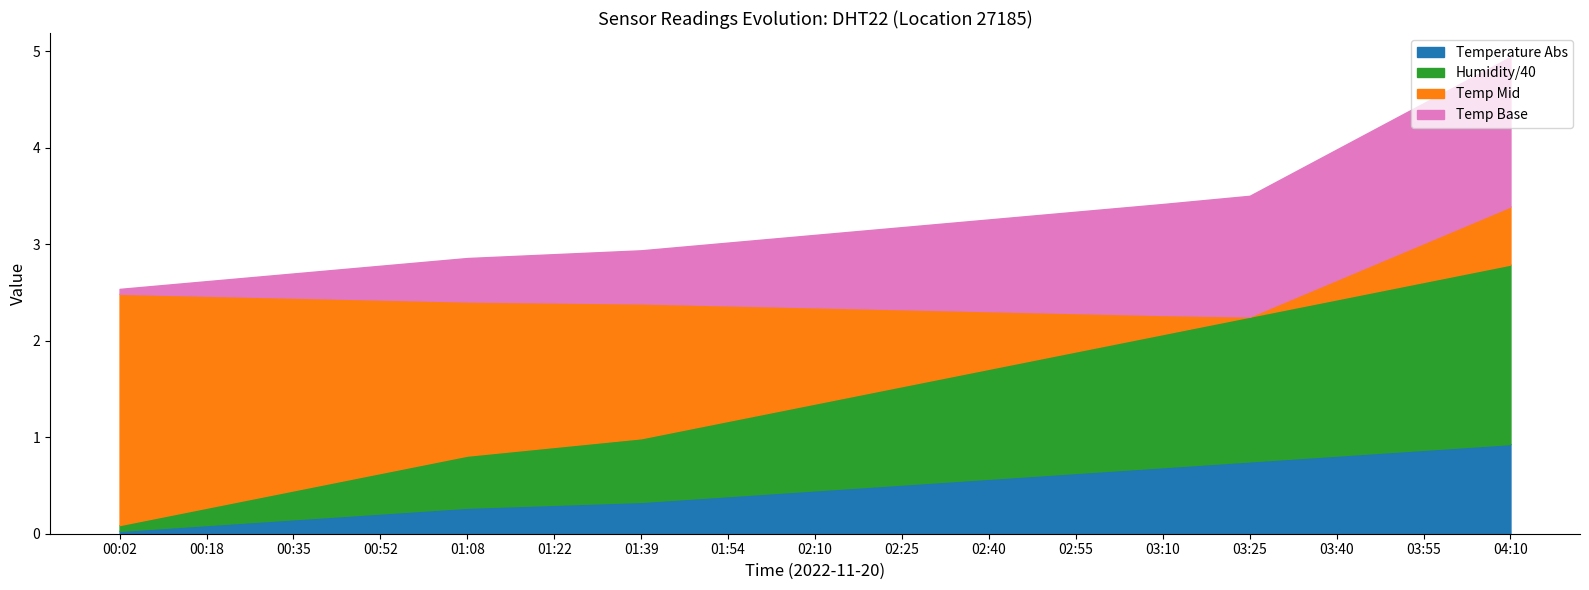

The value of Temperature Abs at 04:10 is 0.2. True or false?

False